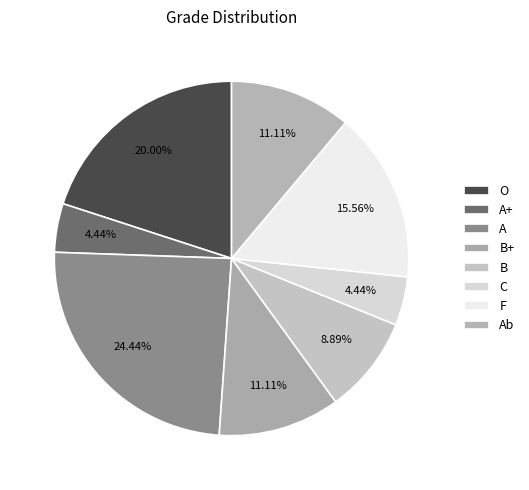

Does A represent more than half of the total?

No